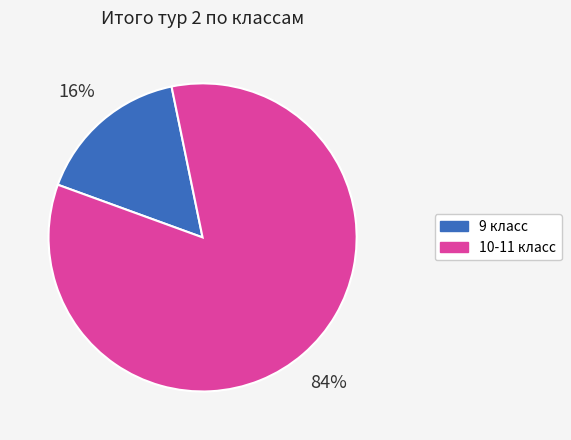

Which slice is the largest?

10-11 класс